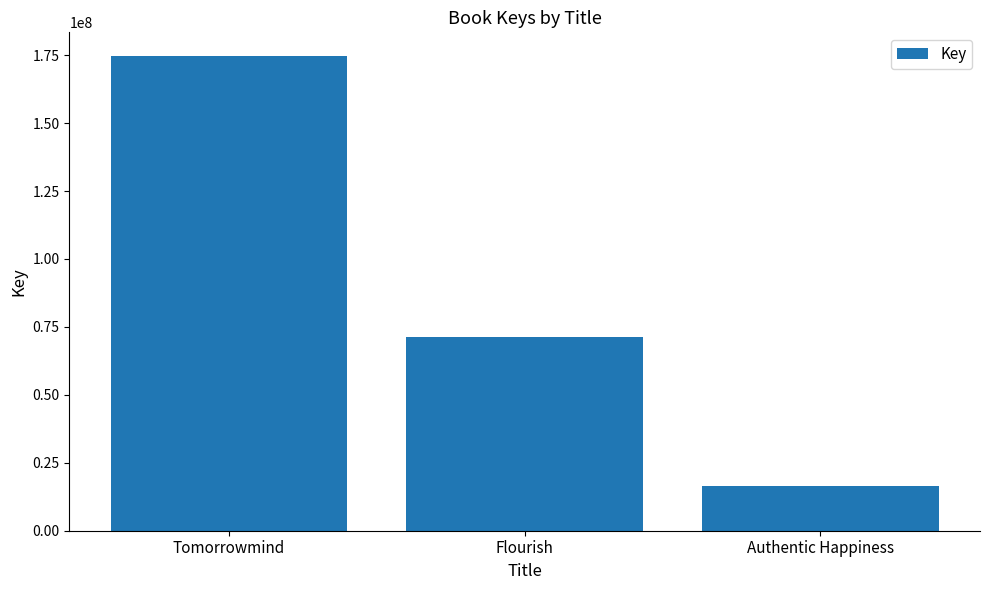

What is the smallest value displayed?

16537404